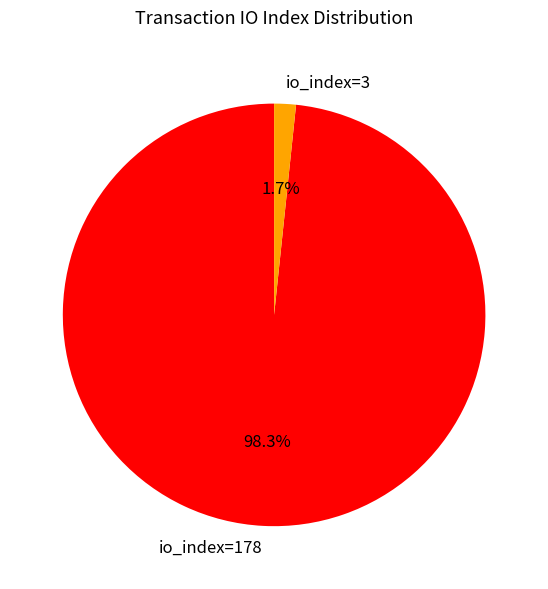

Do io_index=3 and io_index=178 together represent more than half of the pie?

Yes